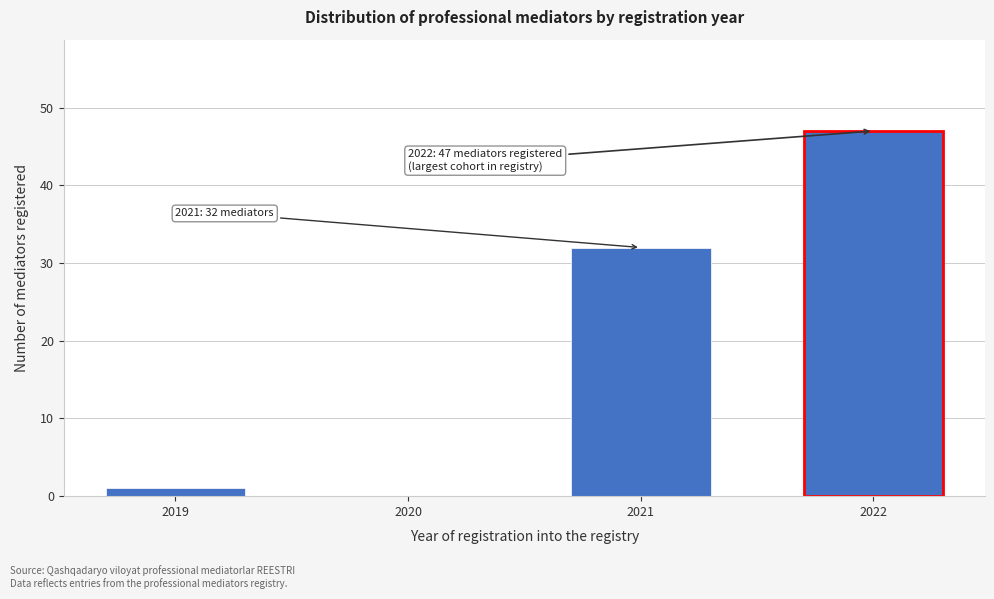

Reading left to right, list all the values displayed in this chart.

2019=1	2020=0	2021=32	2022=47